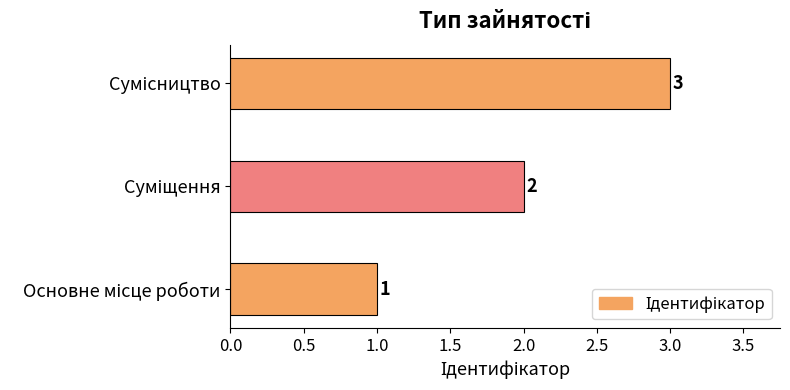

Count the values in the range 1 to 3.

3